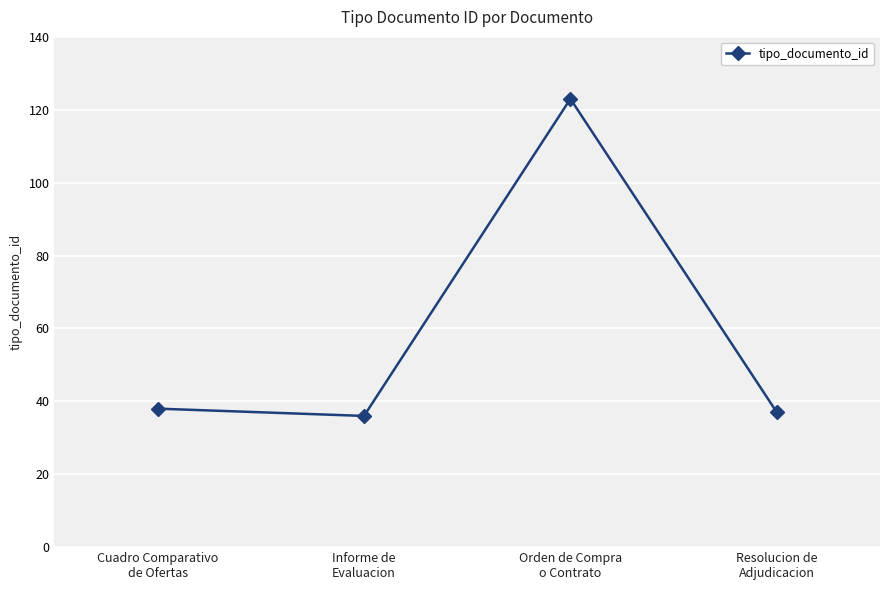

Does the chart display data point markers on the line(s)?

Yes